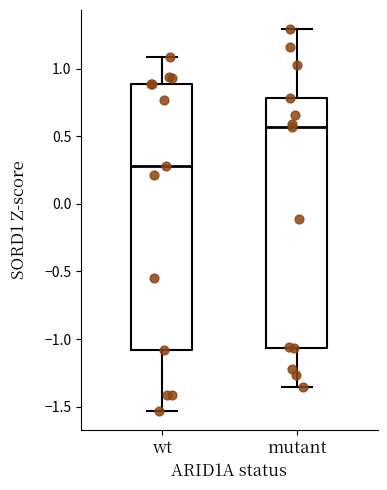

Which box has the highest median line?

mutant